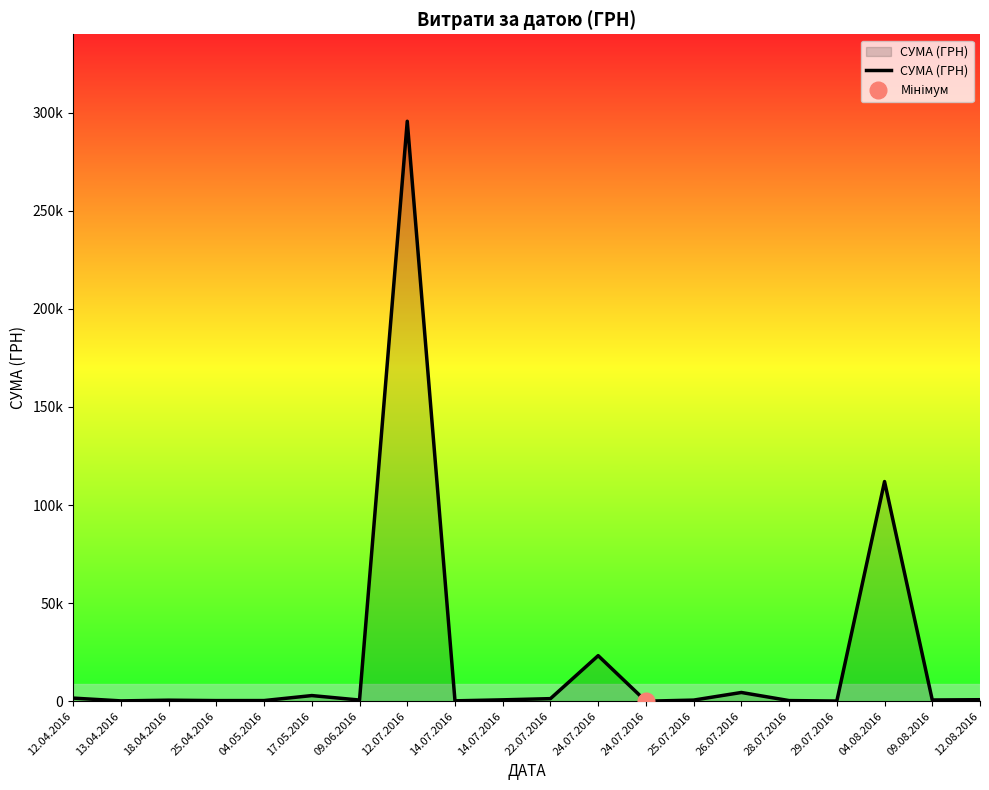

The value at 12.07.2016 is 116389.6. True or false?

False